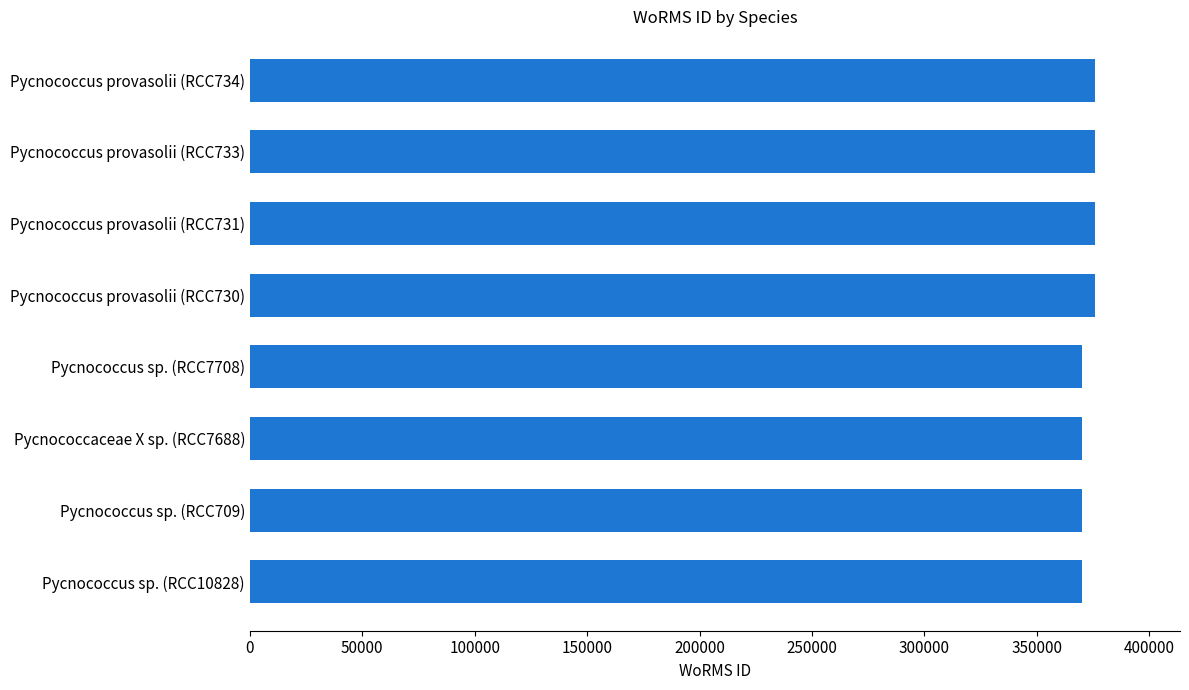

What is the ratio of the value at Pycnococcaceae X sp. (RCC7688) to the value at Pycnococcus sp. (RCC10828)?

1.0